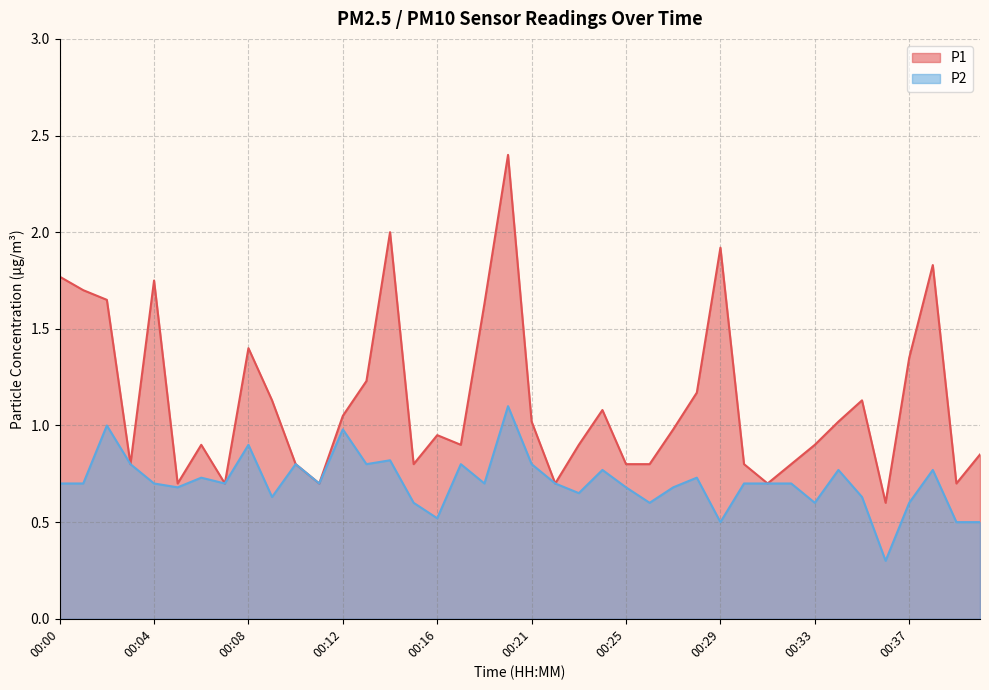

Between 00:20 and 00:40, which is larger?

00:20